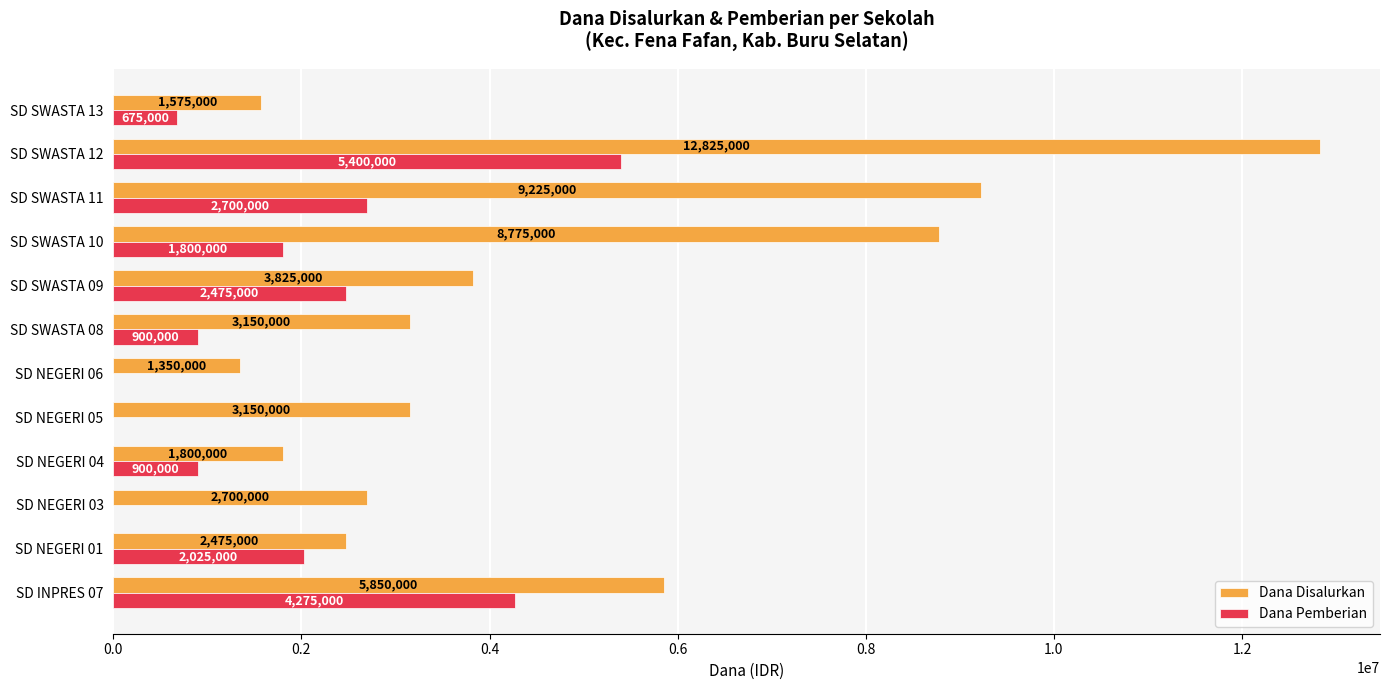

Which series changed the most between SD NEGERI 03 and SD SWASTA 09?

Dana Pemberian